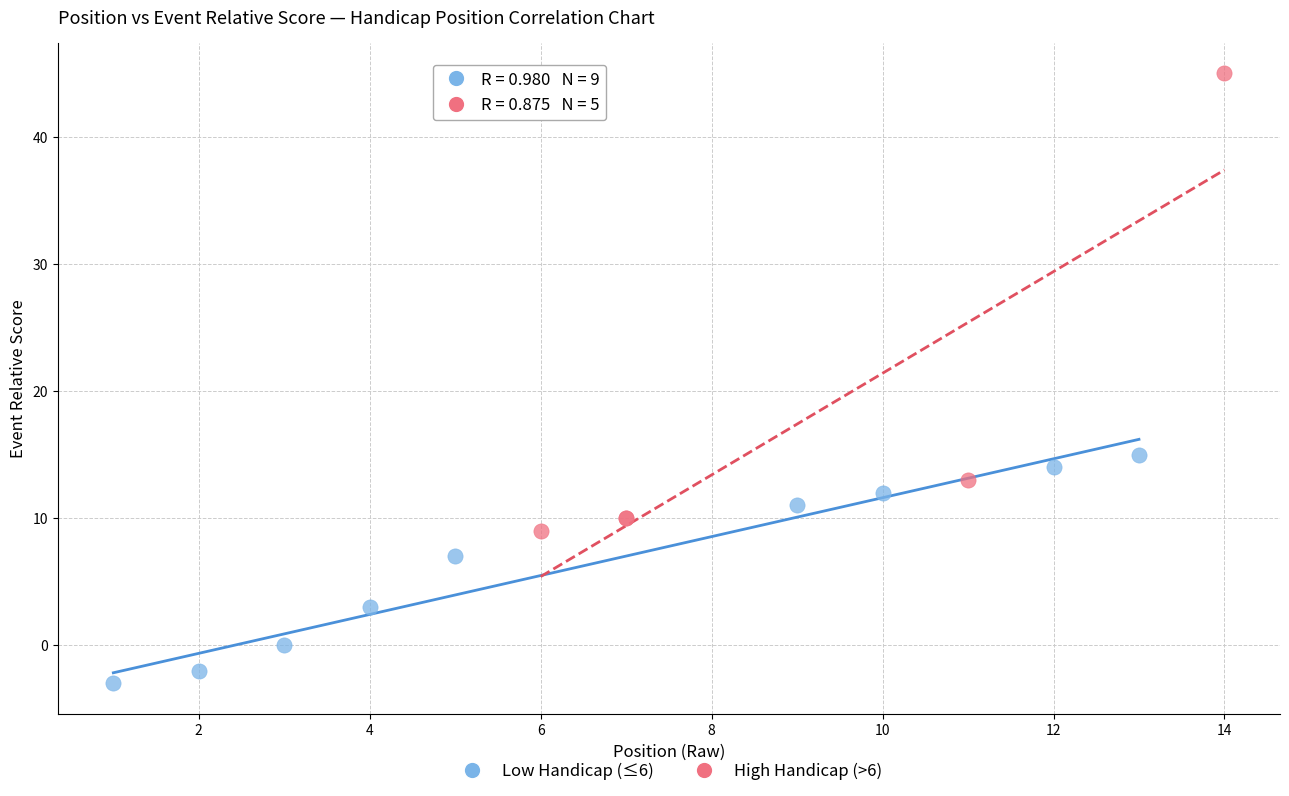

Which series reaches the maximum Y coordinate?

High Handicap (>6)